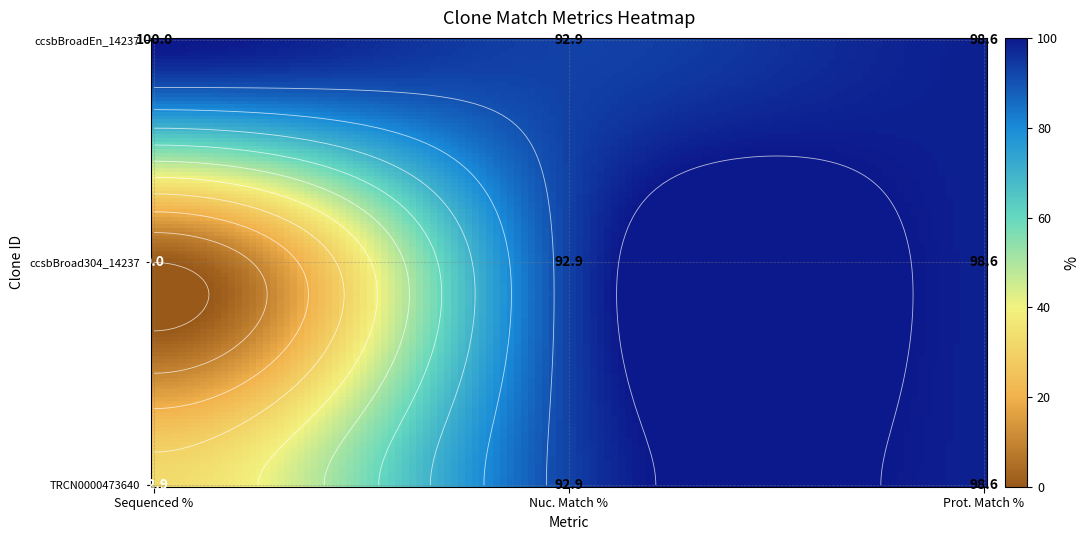

True or false: TRCN0000473640 has a value of 32.9 at 0.

True